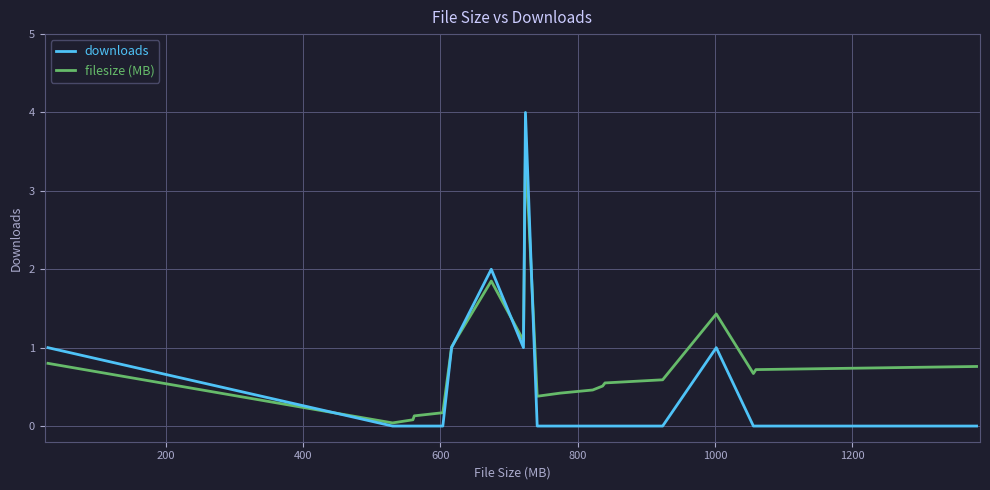

Which series ends up on top after the final intersection of filesize (MB) and downloads?

filesize (MB)